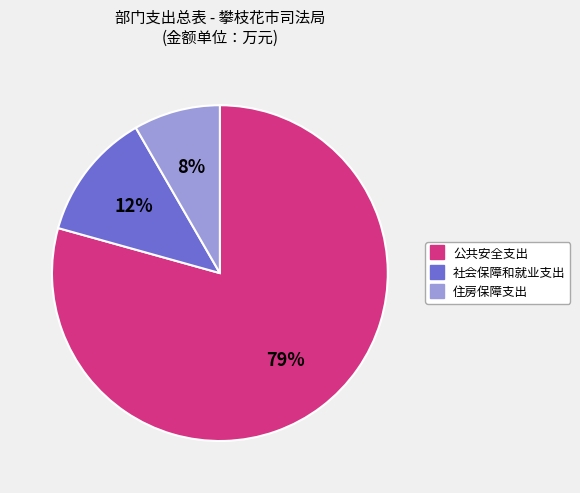

What is the largest slice in the pie chart?

公共安全支出